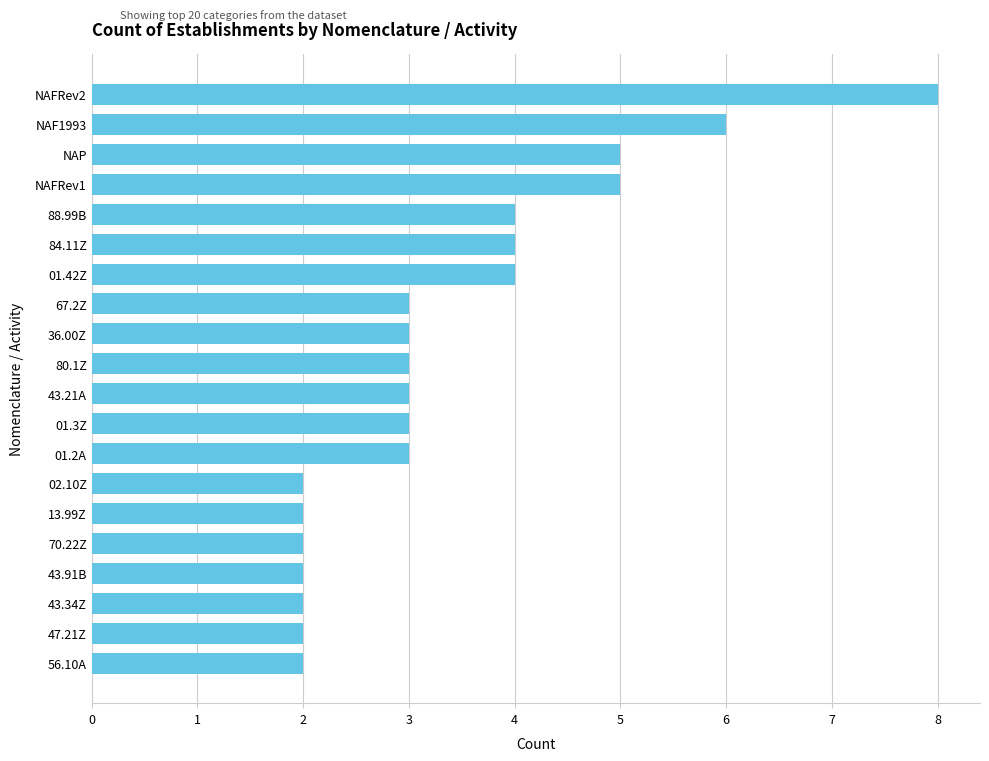

What is the ratio of the value at NAFRev2 to the value at 56.10A?

4.0